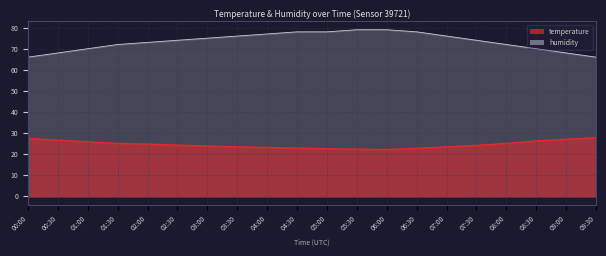

How many lines are shown in the chart?

2